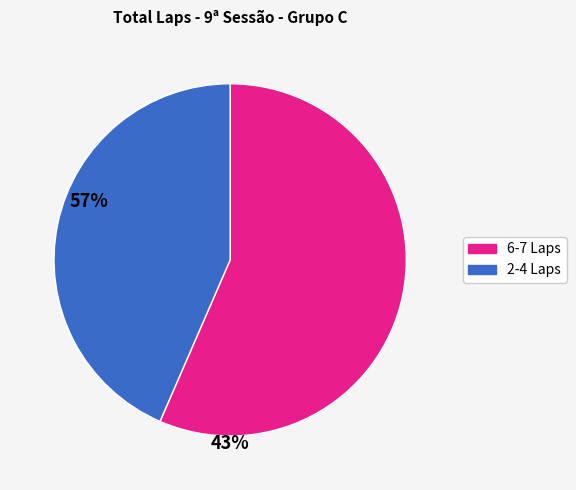

Is there a majority slice in this chart?

Yes